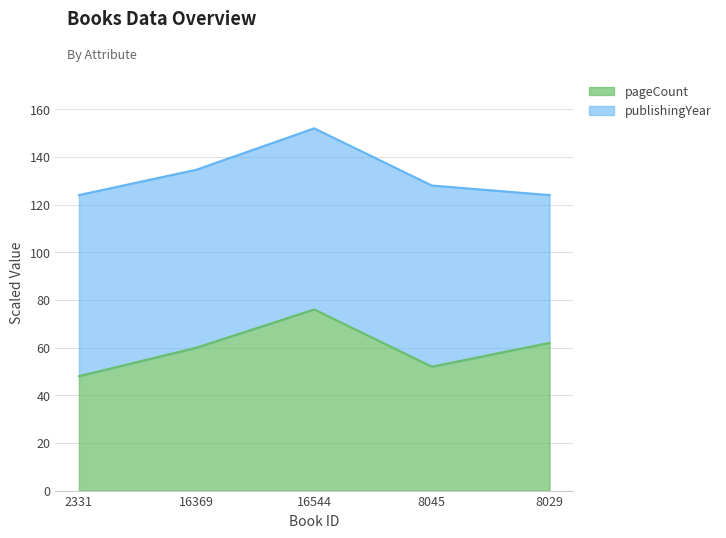

Reading right to left, extract all data points from this chart.

8029=62	8045=52	16544=76	16369=60	2331=48